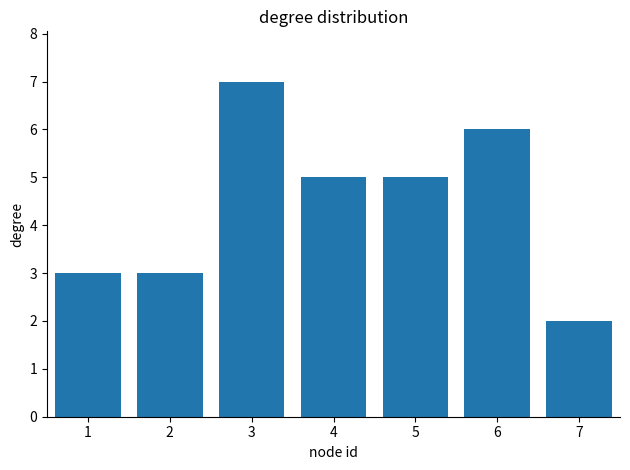

Which label corresponds to the smallest value in the chart?

7